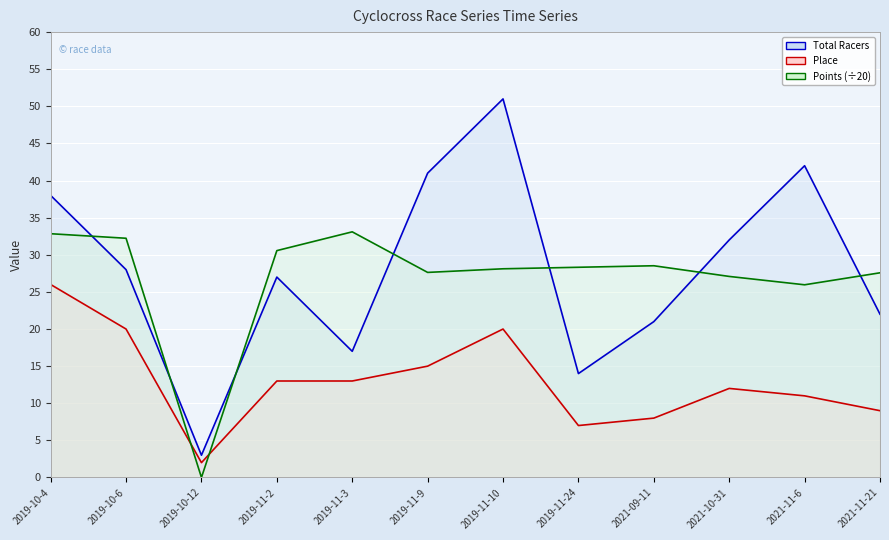

Where does the Points (÷20) series first go above 28?

2019-10-4